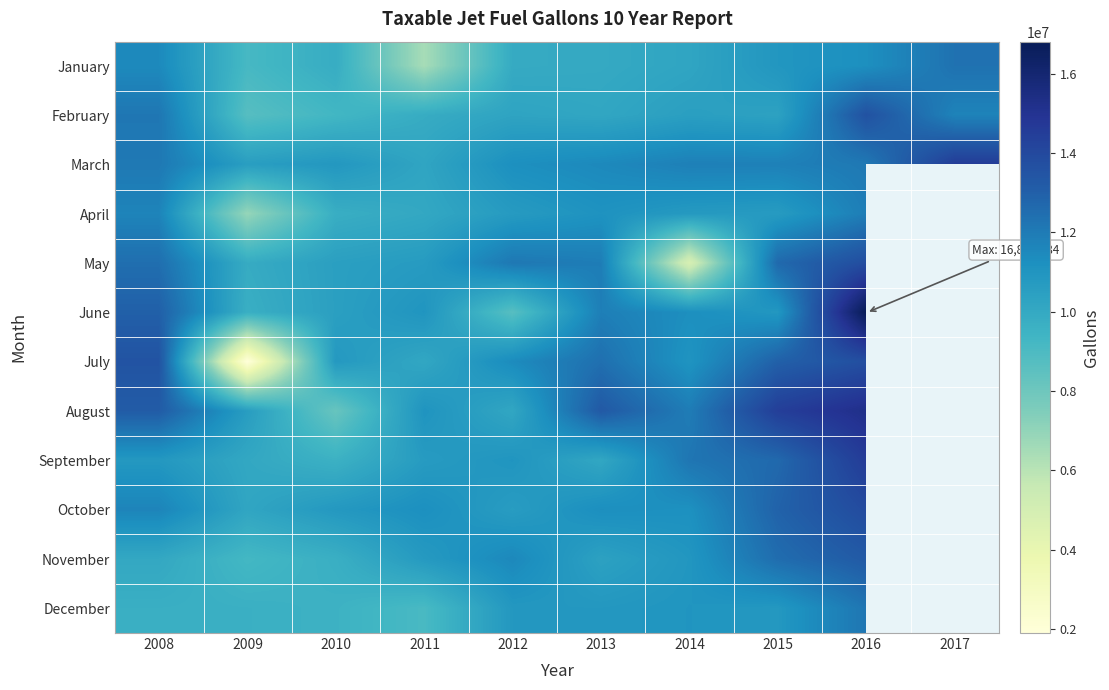

What is the sum of all January values?

101463275.0